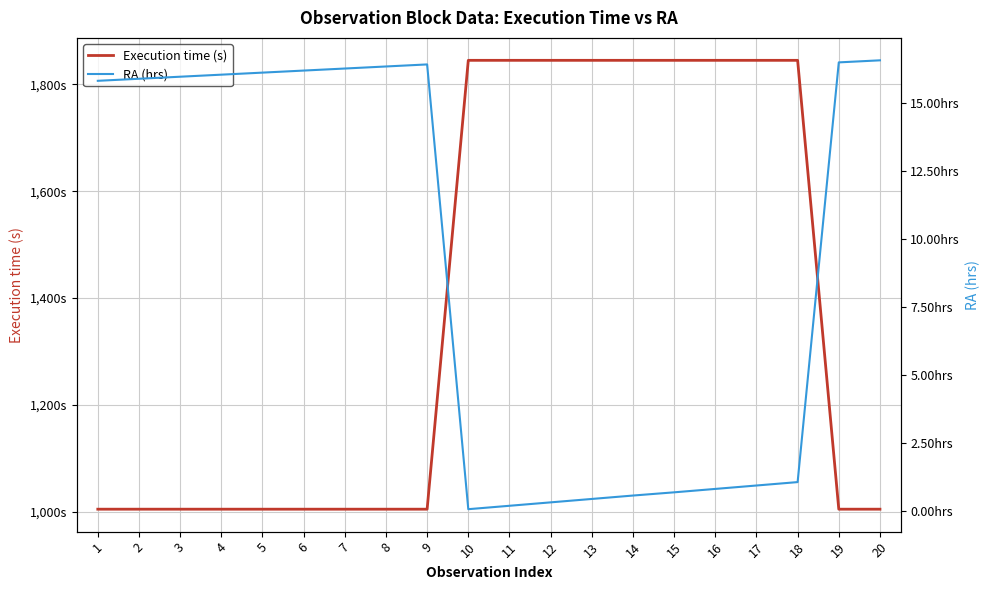

How many lines are shown in the chart?

2